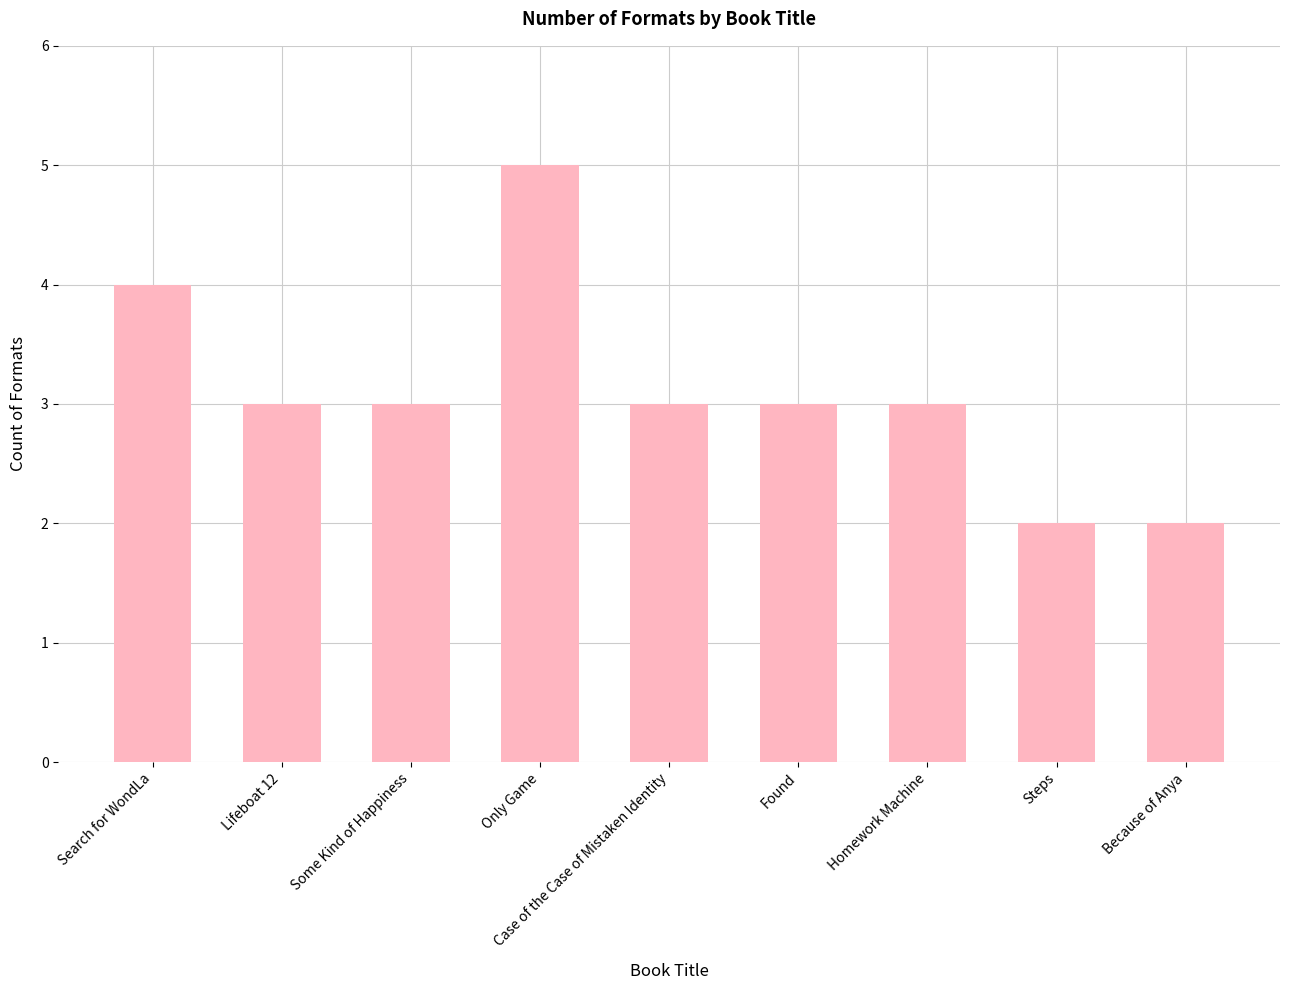

Count the number of data series in this chart.

1